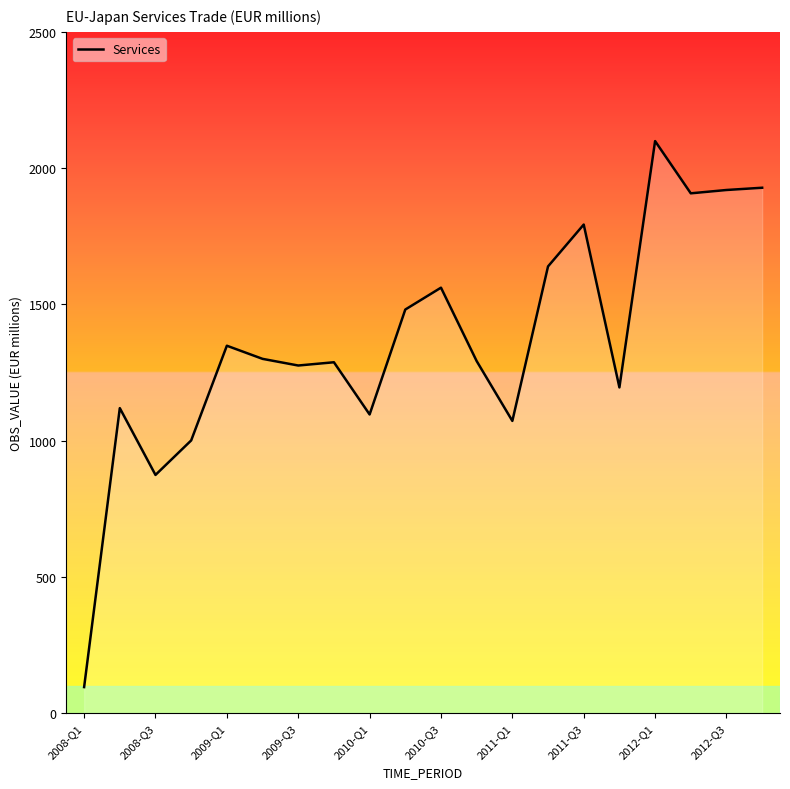

What is the minimum value shown in the chart?

96.3